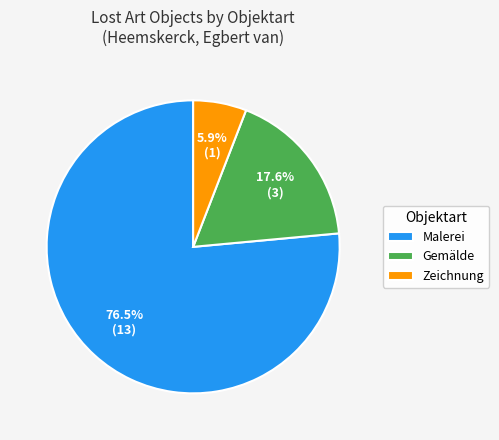

Rank the categories by value from highest to lowest.

Malerei, Gemälde, Zeichnung